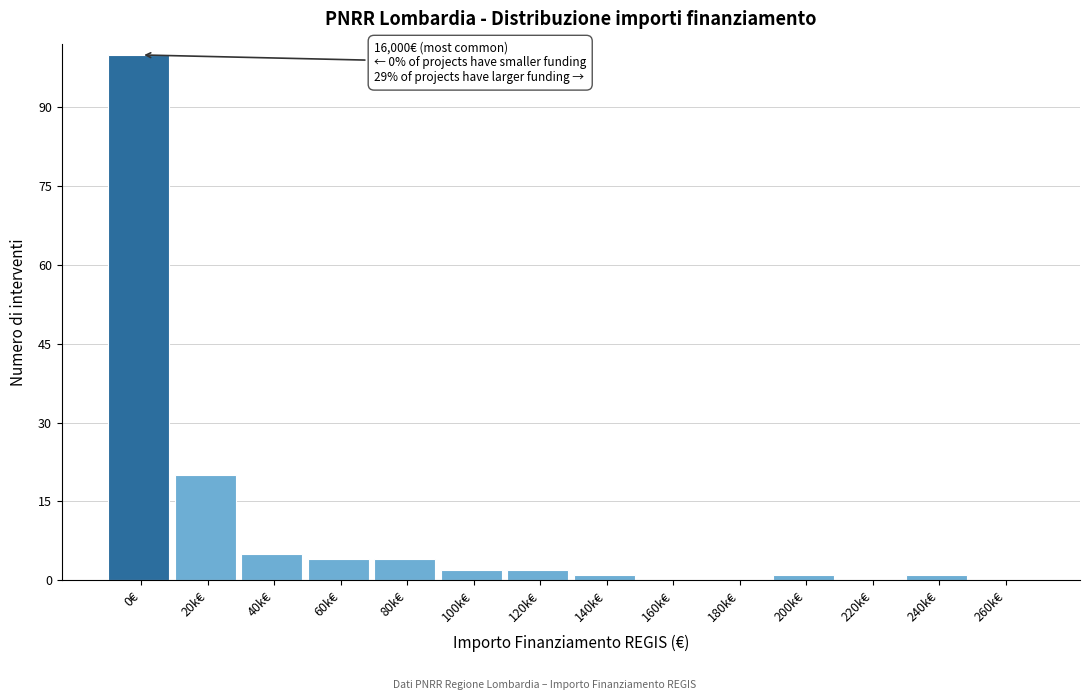

Reading left to right, what are all the values shown in this chart?

0€=100	20k€=20	40k€=5	60k€=4	80k€=4	100k€=2	120k€=2	140k€=1	160k€=0	180k€=0	200k€=1	220k€=0	240k€=1	260k€=0